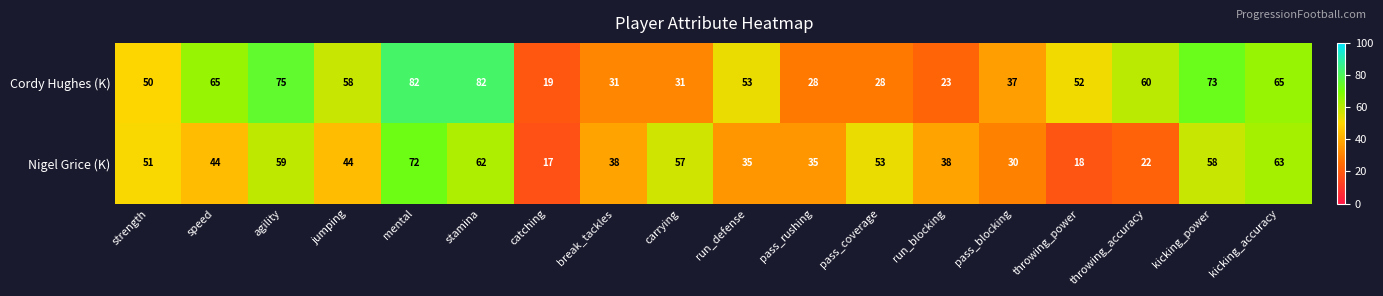

Rank the series at speed from highest to lowest value.

Cordy Hughes (K), Nigel Grice (K)